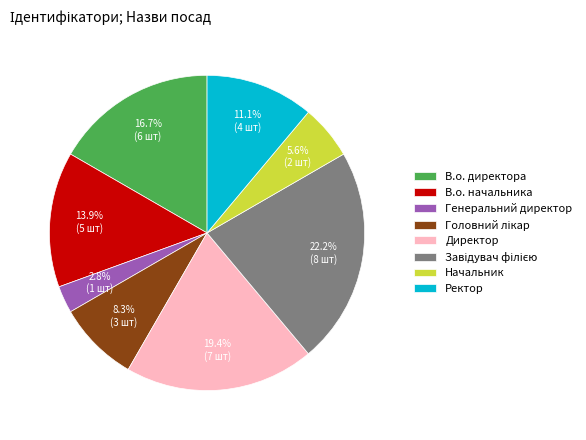

Is Ректор the majority of the pie?

No